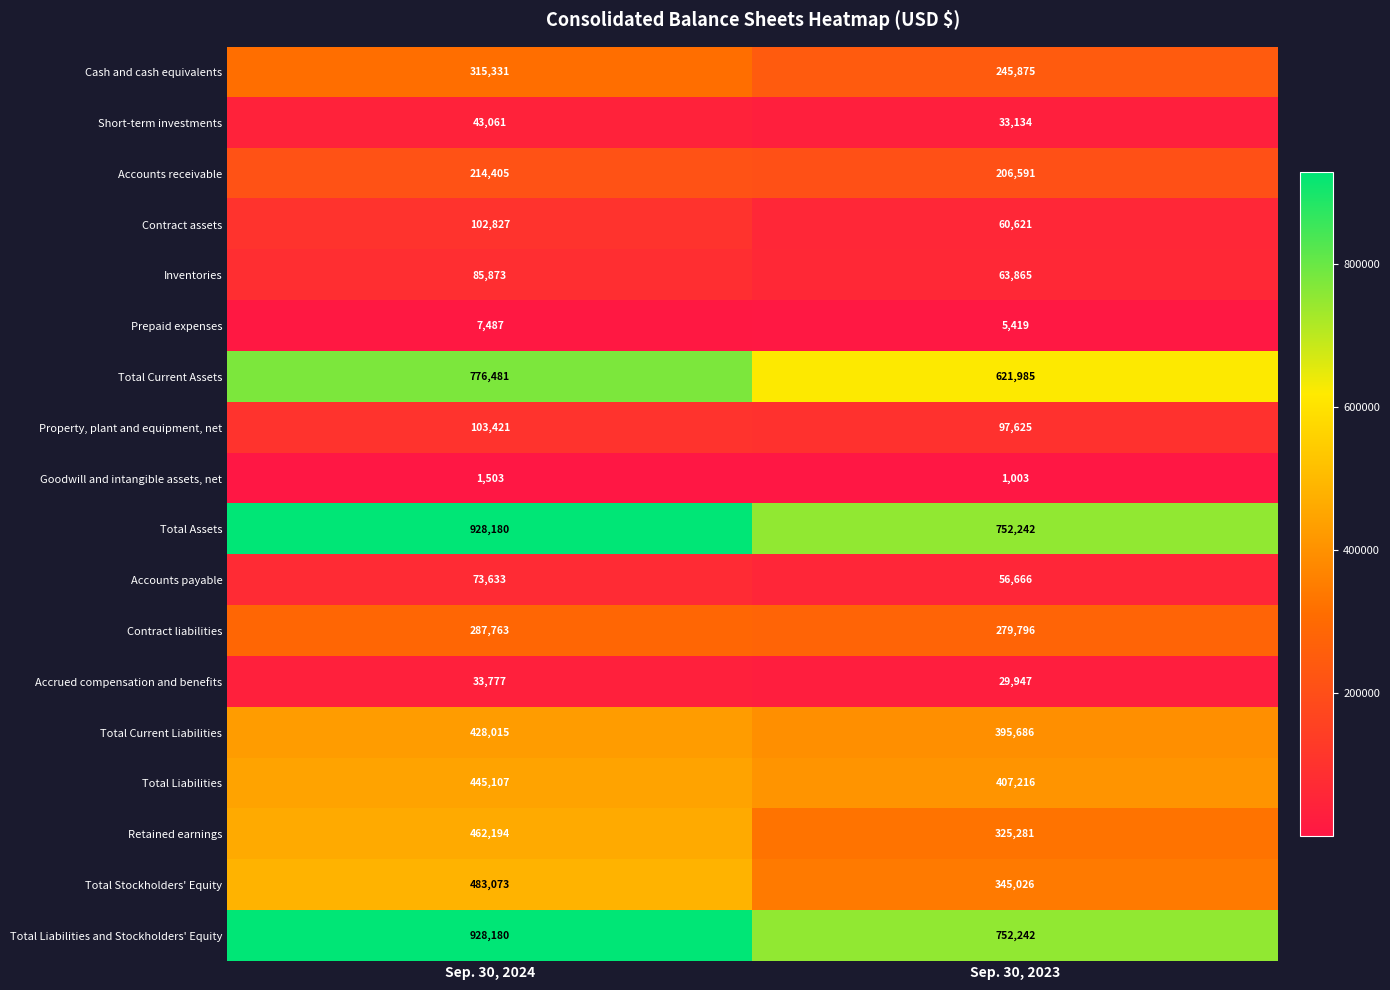

Is the value of Property, plant and equipment, net at Sep. 30, 2023 greater than the value of Total Stockholders' Equity at Sep. 30, 2023?

No